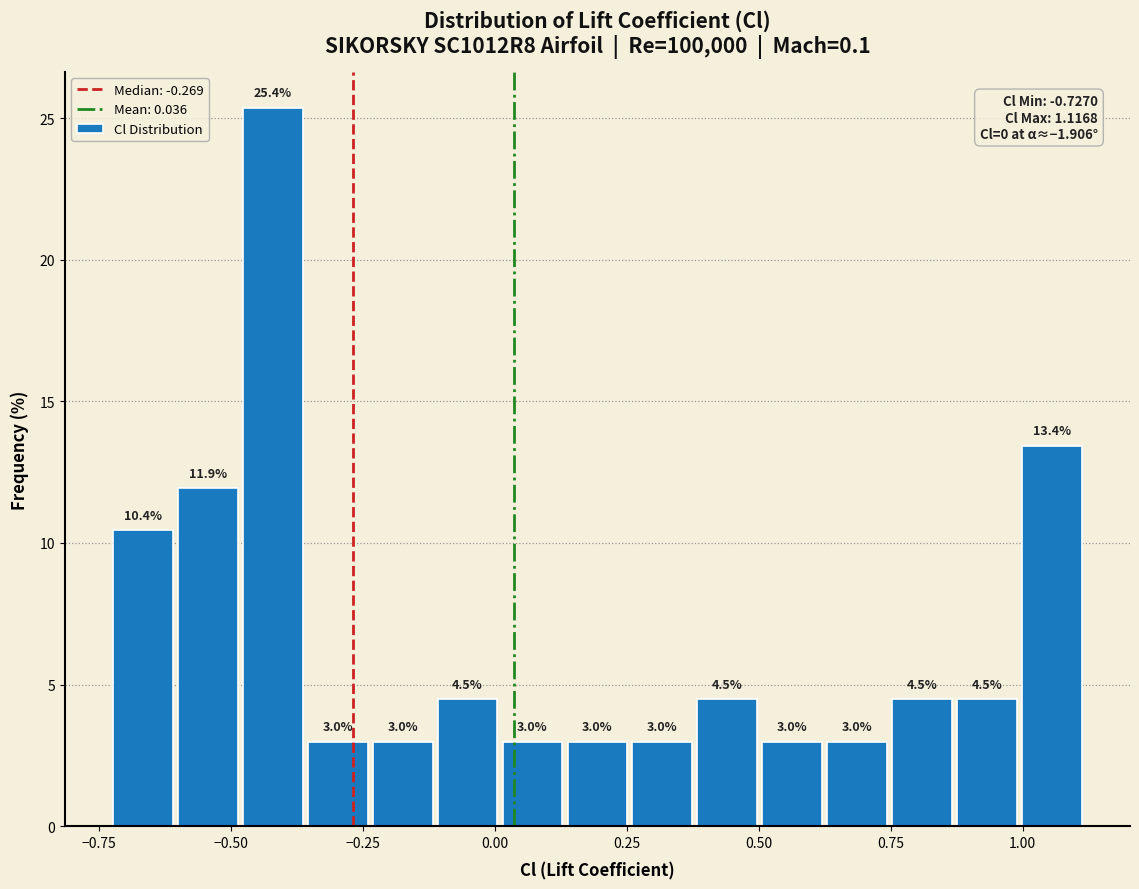

Read against the x-axis, roughly where is the centre of the tallest bar?

-0.40